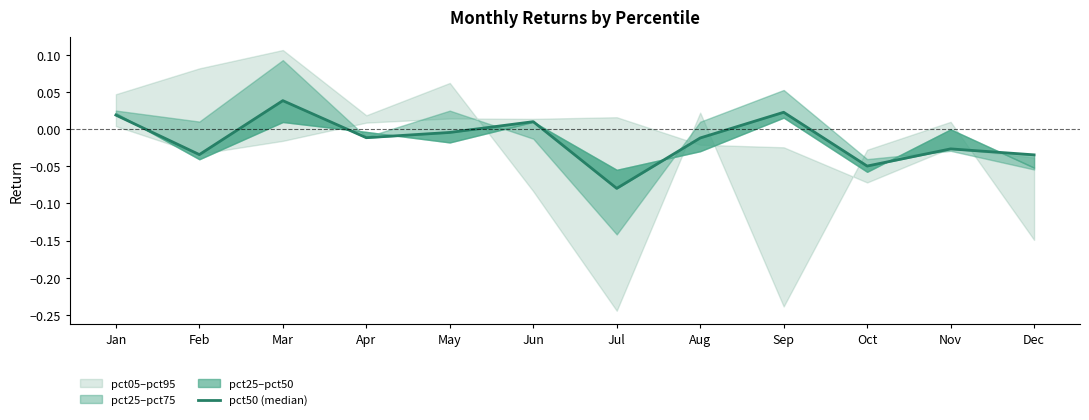

True or false: the data shows 0.0 at Jan.

False